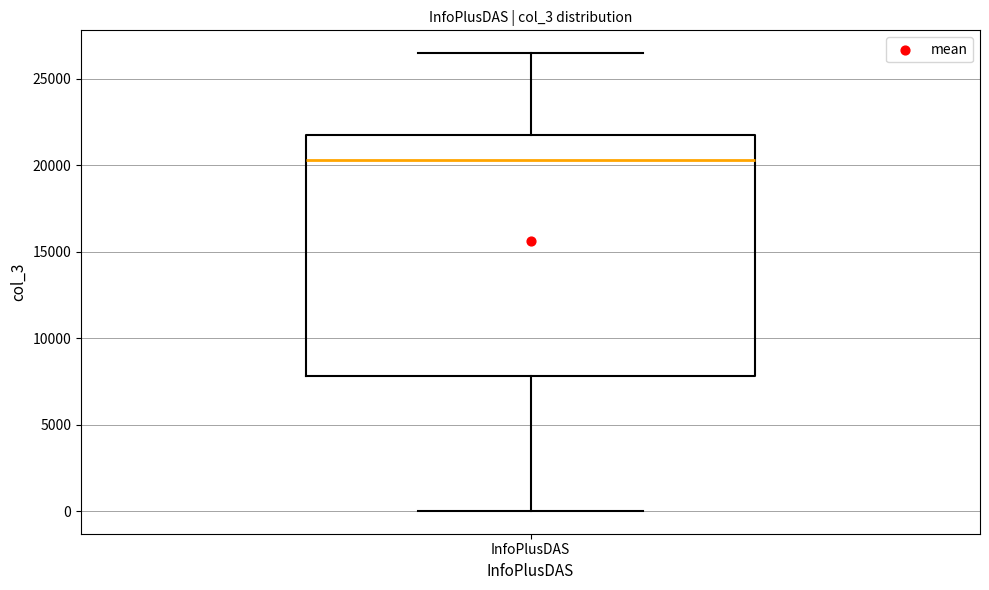

Transcribe this box plot: give where the median line is, the range the box spans, and where the two whiskers end, as read against the y-axis. The values are not printed on the chart, so give them approximately, as read against the axis.

median 20500, box 8000 to 22000, whiskers 0 to 26500